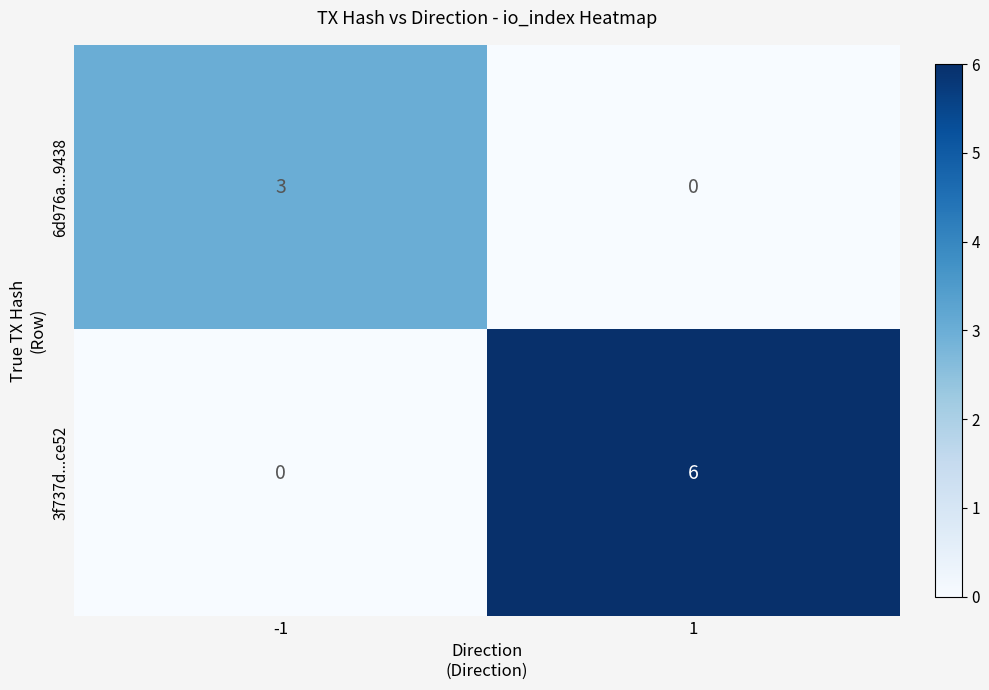

Rank the series at -1 from lowest to highest value.

3f737d...ce52, 6d976a...9438